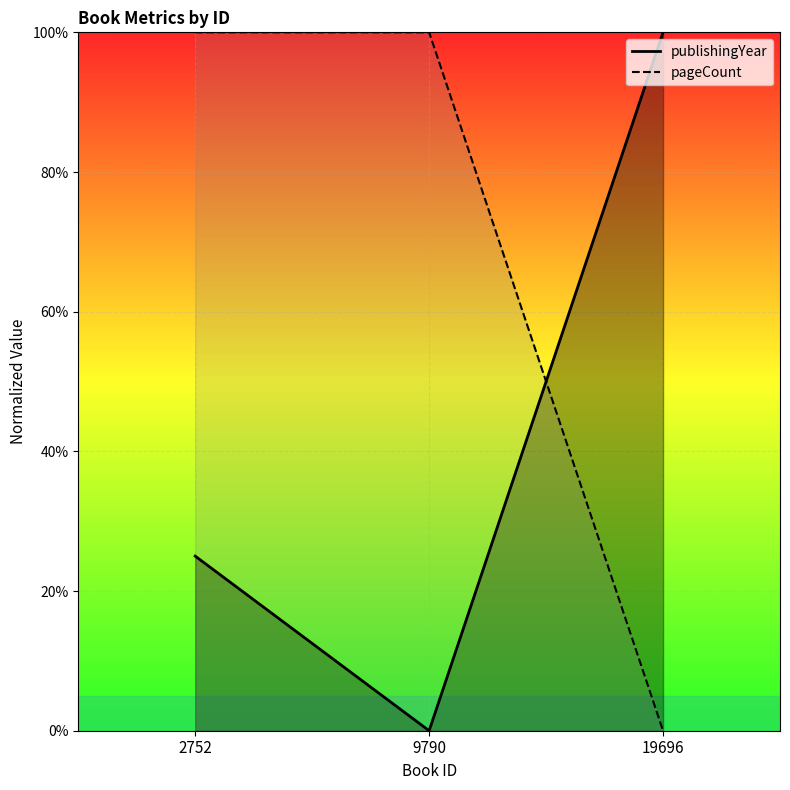

Where does the pageCount series first go above 99?

2752